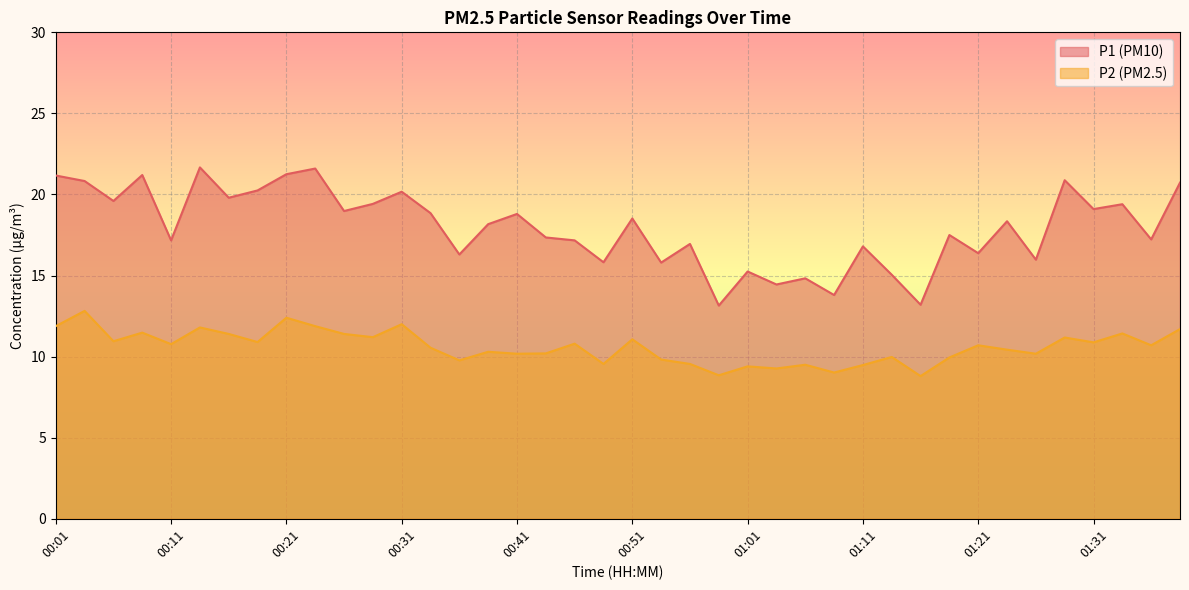

How many values in the P1 series are below 18?

19